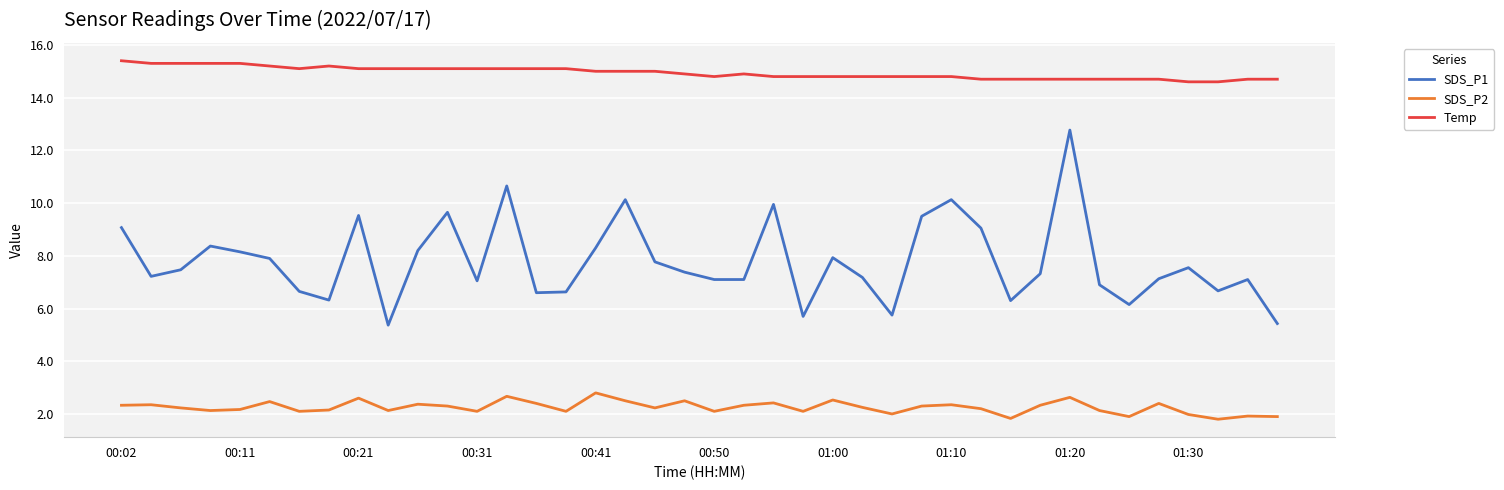

List the series in order of their overall mean, highest first.

Temp, SDS_P1, SDS_P2